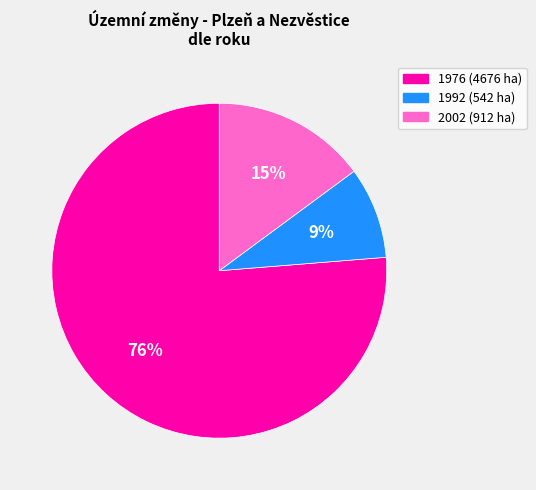

Is there a majority slice in this chart?

Yes